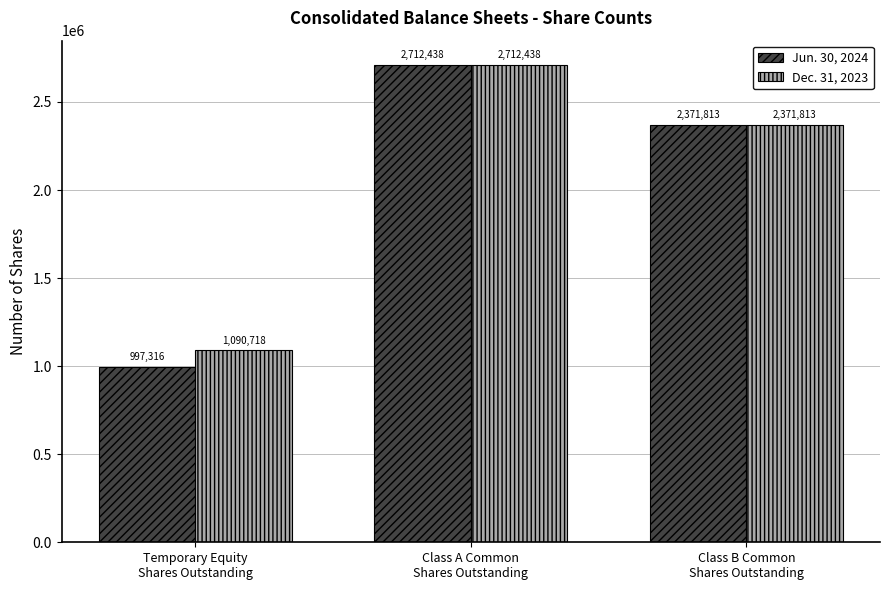

The Jun. 30, 2024 series shows 1486205 at Temporary Equity
Shares Outstanding. True or false?

False